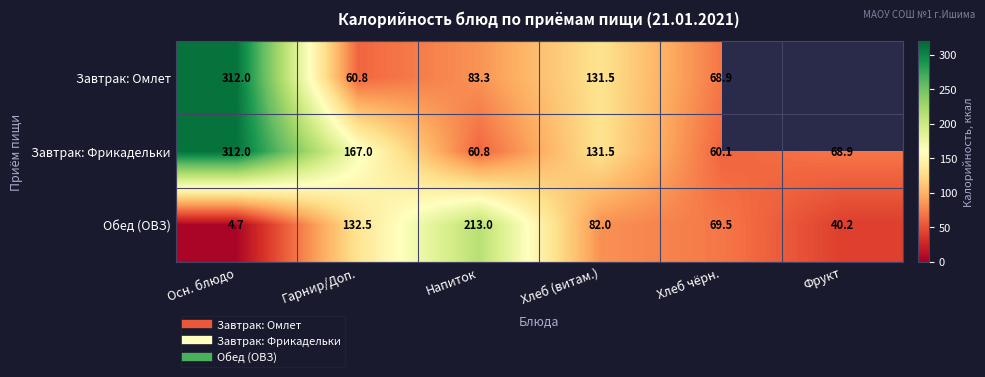

At which category is the sum across all series the highest?

Осн. блюдо